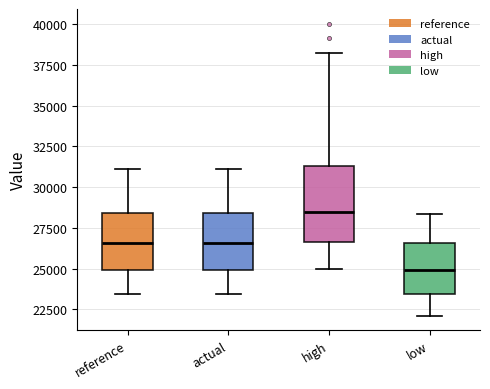

Reading left to right, read every box against the y-axis: the position of its median line, the range the box covers, and the ends of its whiskers. The values are not printed on the chart, so give them approximately, as read against the axis.

reference: median 26500, box 25000 to 28500, whiskers 23500 to 31000
actual: median 26500, box 25000 to 28500, whiskers 23500 to 31000
high: median 28500, box 26500 to 31500, whiskers 25000 to 38000
low: median 25000, box 23500 to 26500, whiskers 22000 to 28500